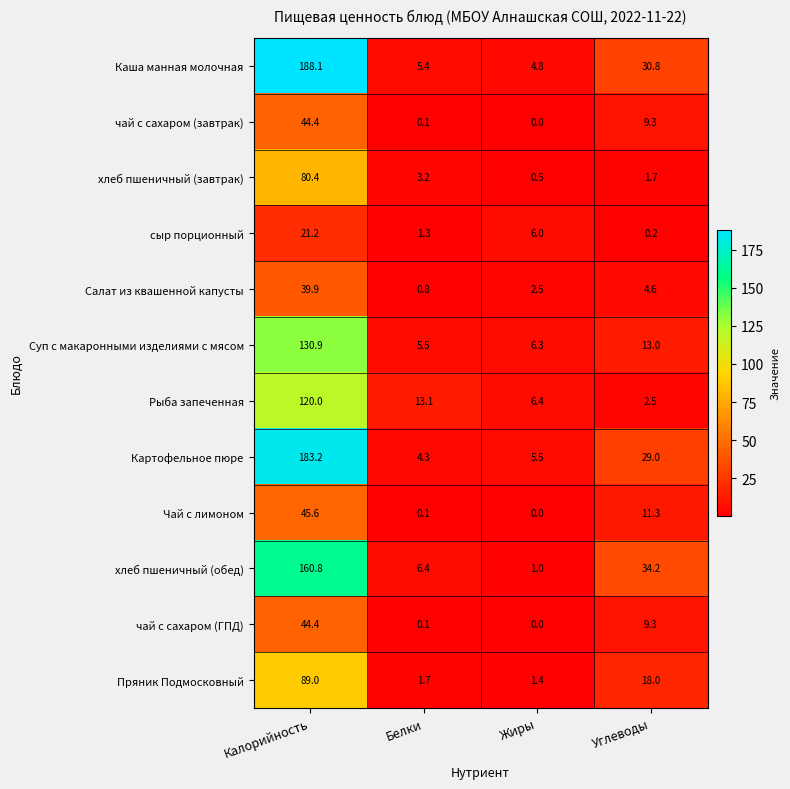

Which series changed the most between Калорийность and Углеводы?

Каша манная молочная